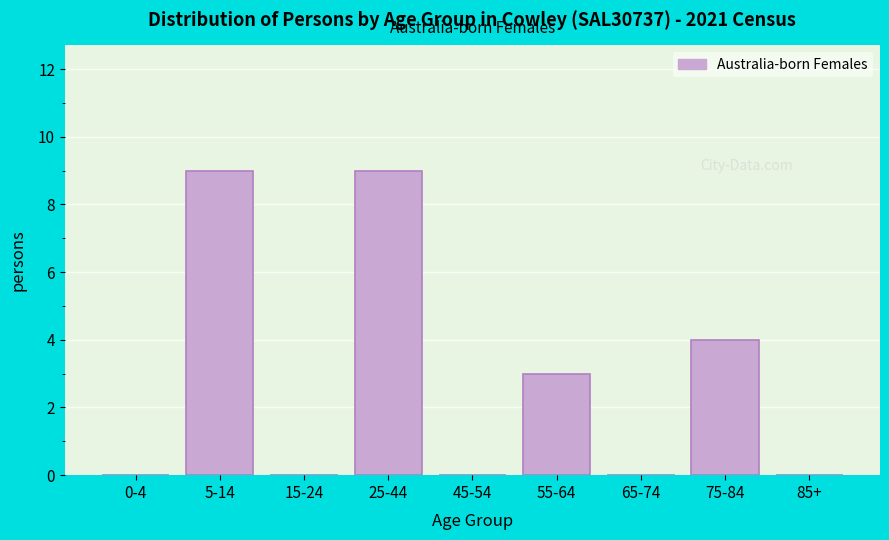

Reading left to right, transcribe all the data shown in this chart.

0-4=0	5-14=9	15-24=0	25-44=9	45-54=0	55-64=3	65-74=0	75-84=4	85+=0